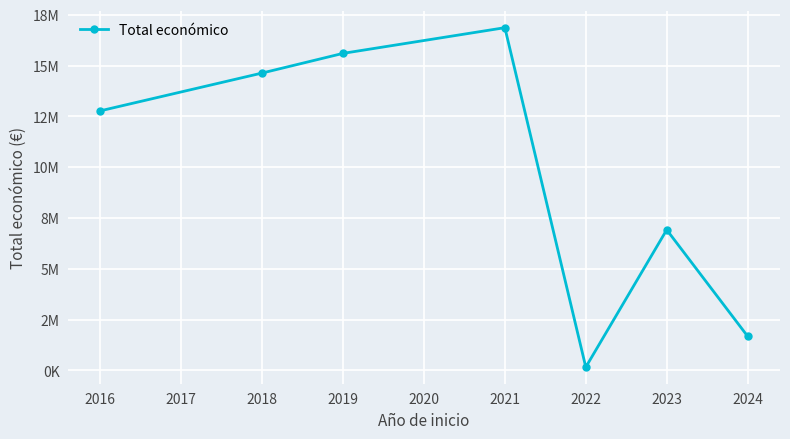

Is this an area chart (filled region under the line)?

No